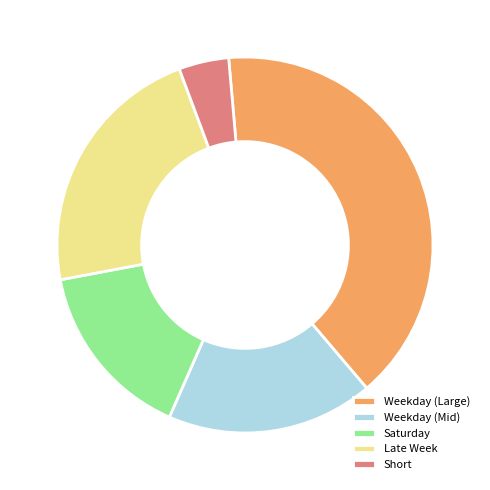

What is the smallest slice in the pie chart?

Short